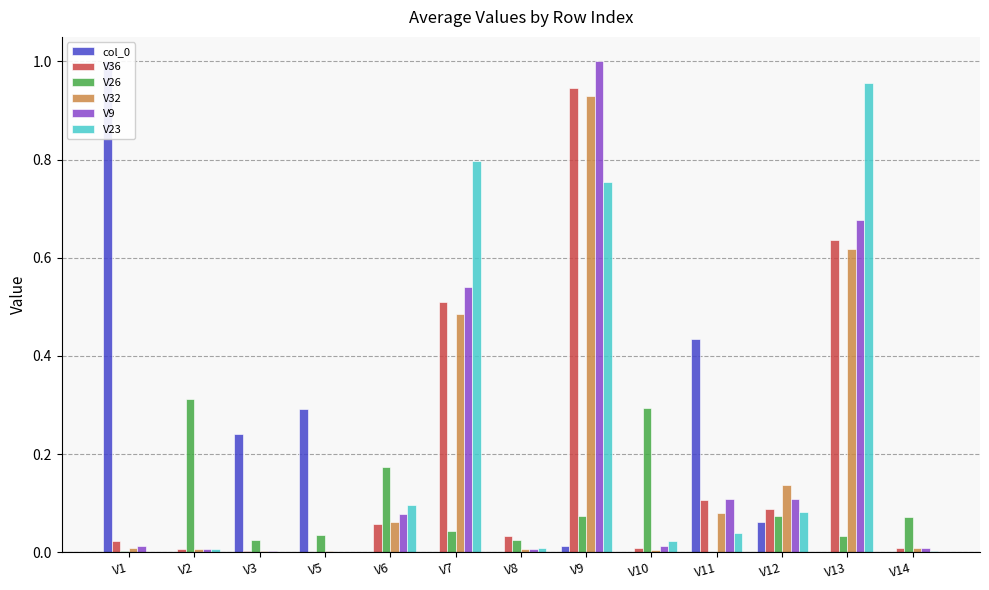

Is the value of V32 at V3 greater than the value of V9 at V7?

No